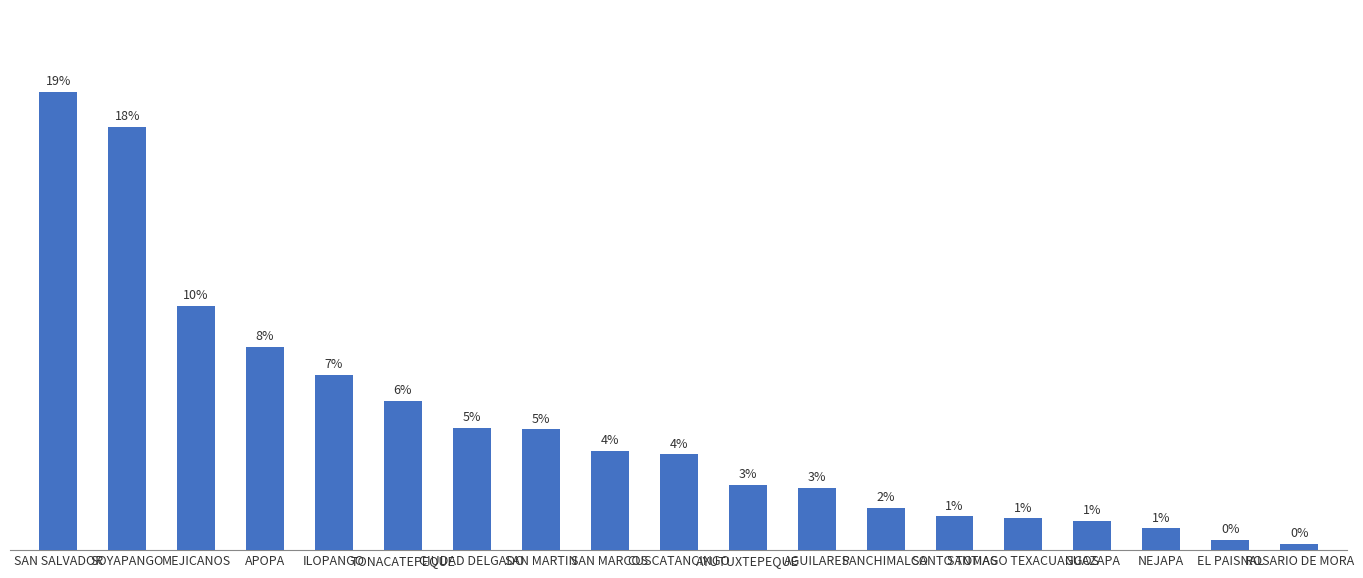

What is the difference between the maximum and second lowest values?

3331